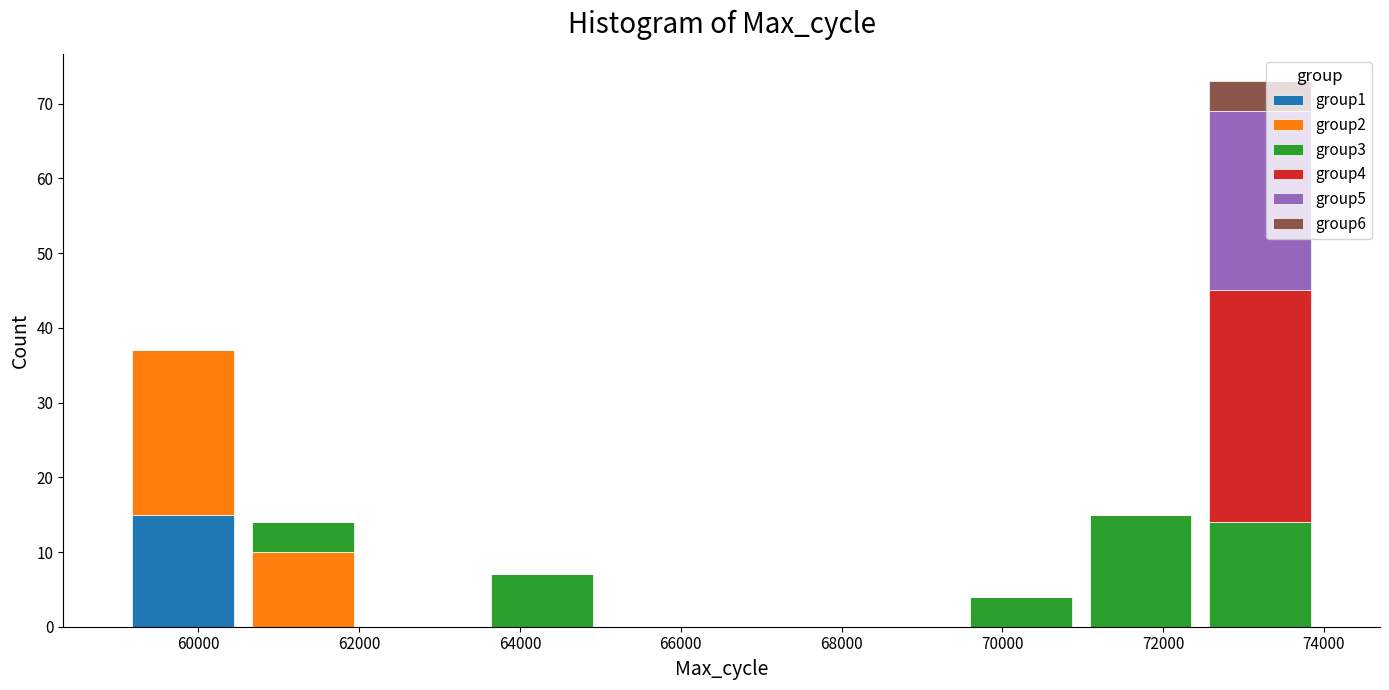

What is the total height of the stacked bar covering 71000 to 72400 on the x-axis? Neither the bar edges nor the heights are printed on the chart, so give them approximately, as read against the axes.

15